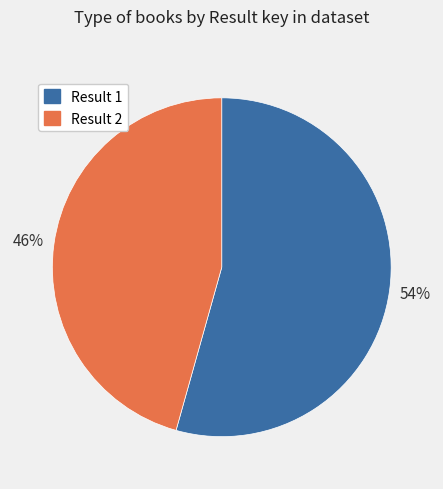

Is there a majority slice in this chart?

Yes